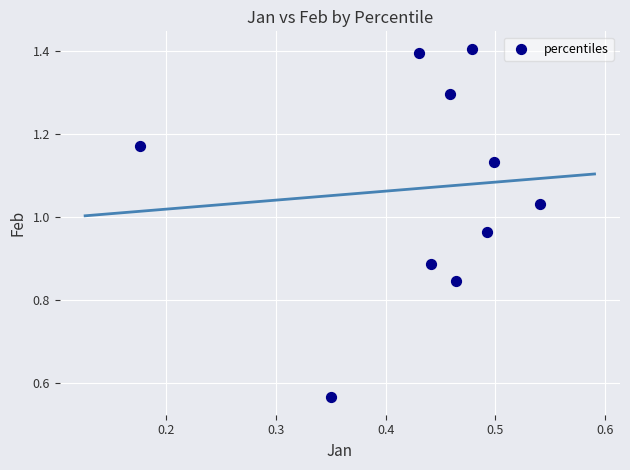

What is the range of X values (max minus min)?

0.4